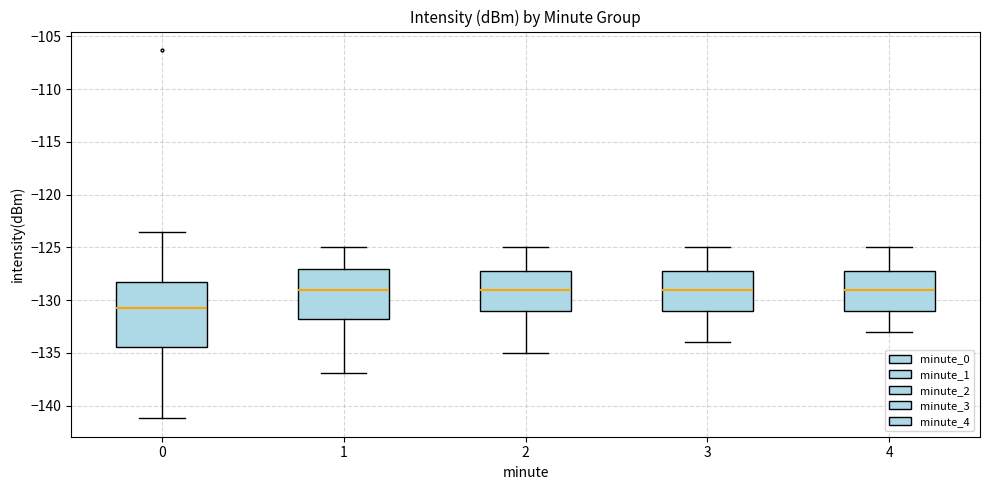

Where does the upper whisker of the box at x = 3 end on the y-axis? The values are not printed on the chart, so give them approximately, as read against the axis.

-125.0